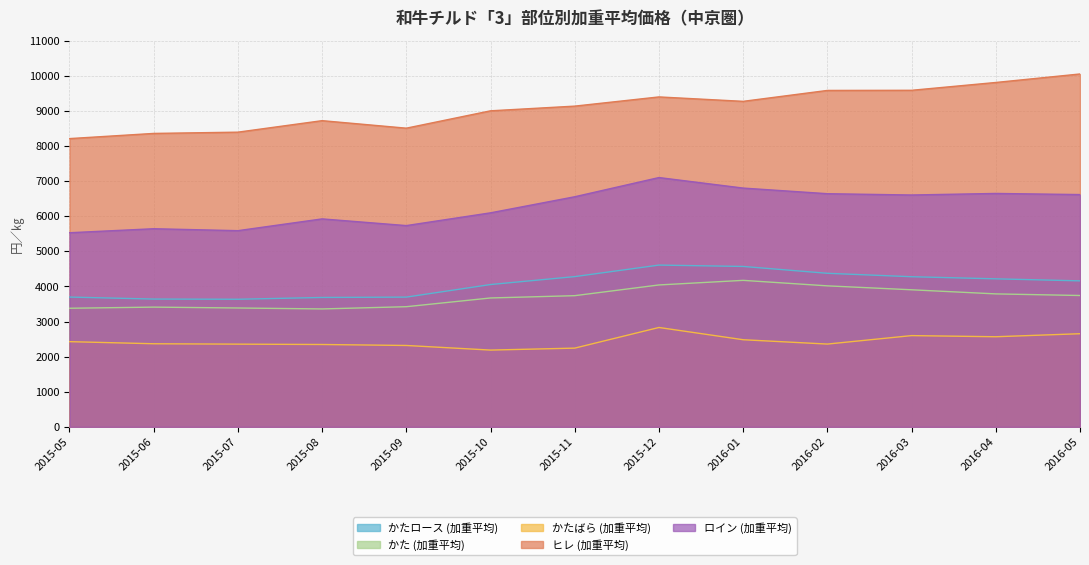

How many data points in かた (加重平均) are above 3735?

7